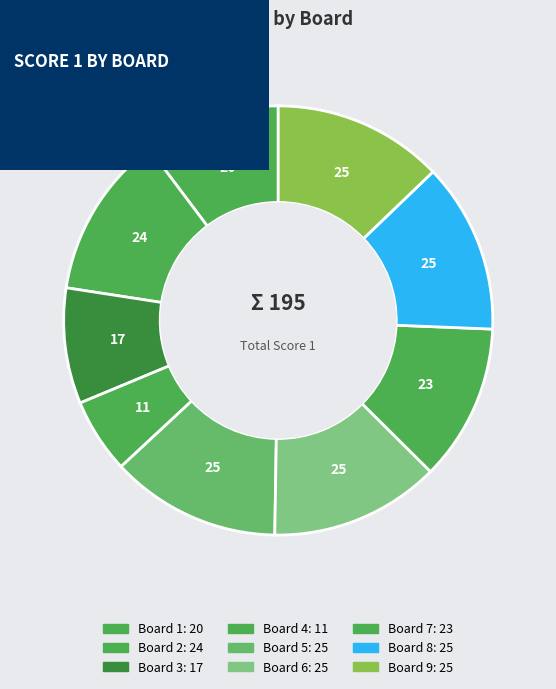

What is the largest slice in the pie chart?

5